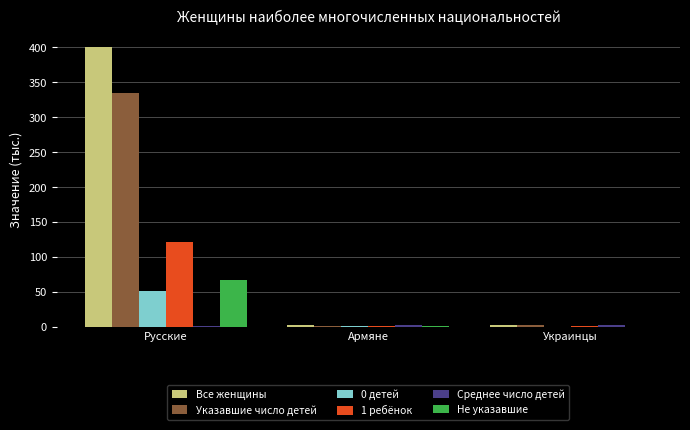

What is the total value across all series at Армяне?

5.7